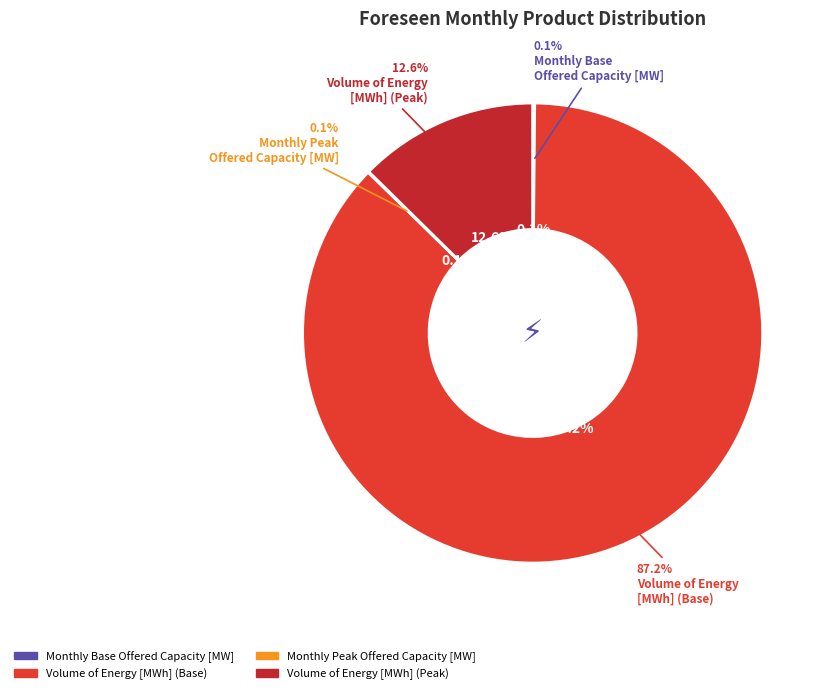

The Volume of Energy [MWh] (Base) slice represents 79% of the pie. True or false?

False